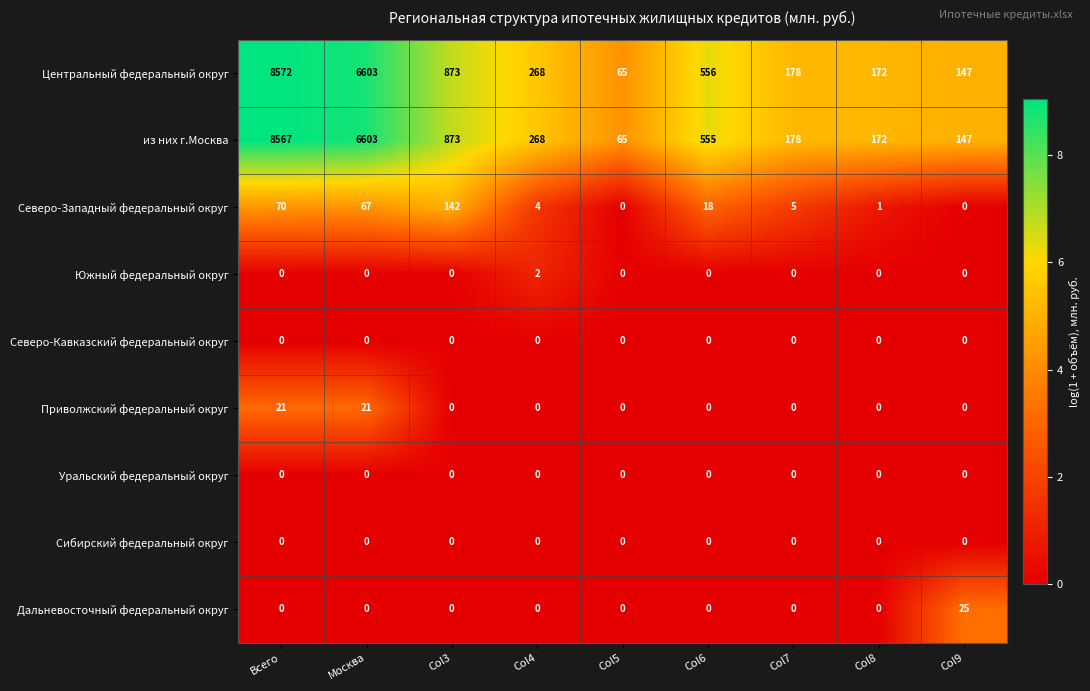

Which series has the largest total across all categories?

Центральный федеральный округ